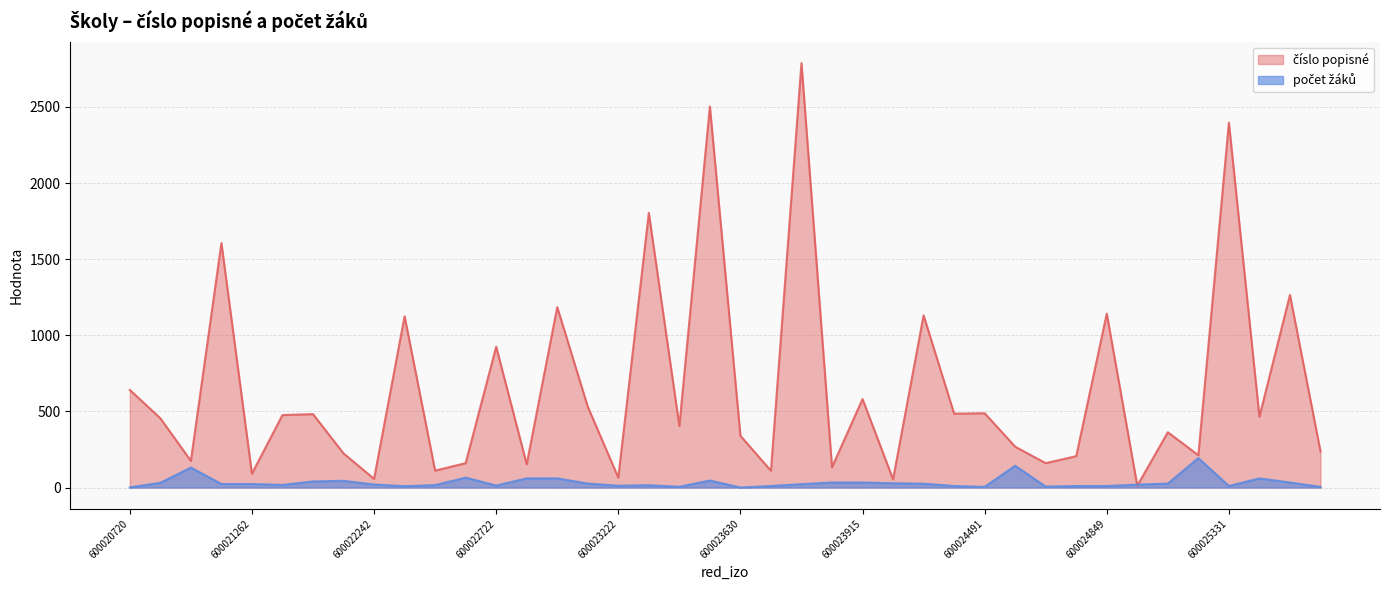

Which category has the highest value across all series?

600023796